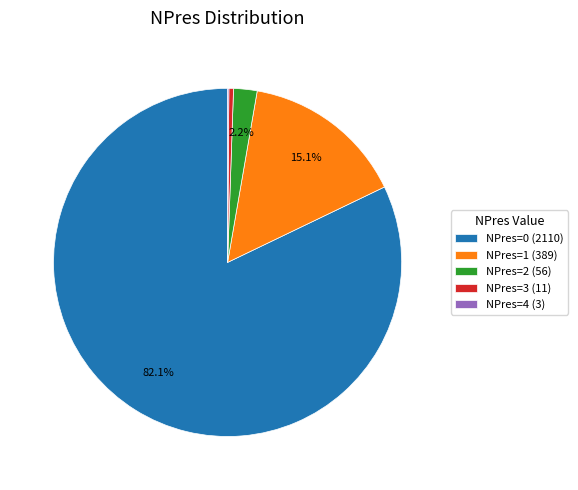

Does NPres=1 (389) represent more than half of the total?

No